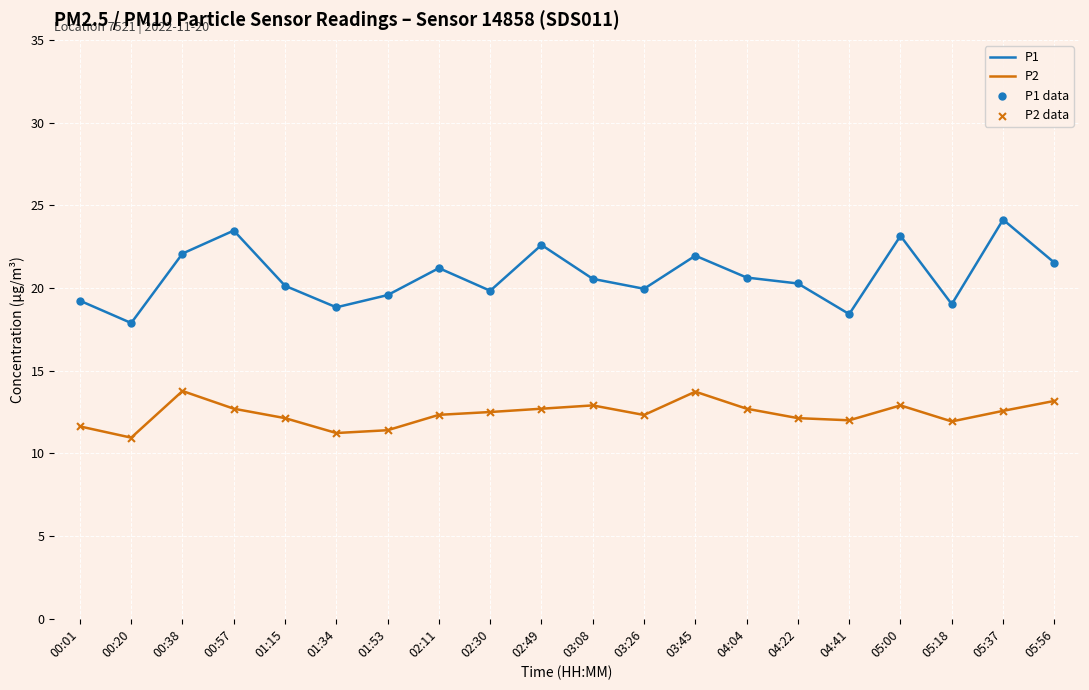

Is the value of P1 at 04:22 greater than the value of P2 at 00:01?

Yes